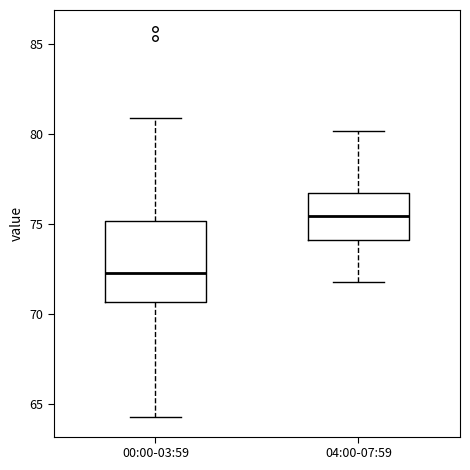

Reading left to right, read every box against the y-axis: the position of its median line, the range the box covers, and the ends of its whiskers. The values are not printed on the chart, so give them approximately, as read against the axis.

00:00-03:59: median 72.5, box 70.5 to 75.0, whiskers 64.5 to 81.0
04:00-07:59: median 75.5, box 74.0 to 77.0, whiskers 72.0 to 80.0